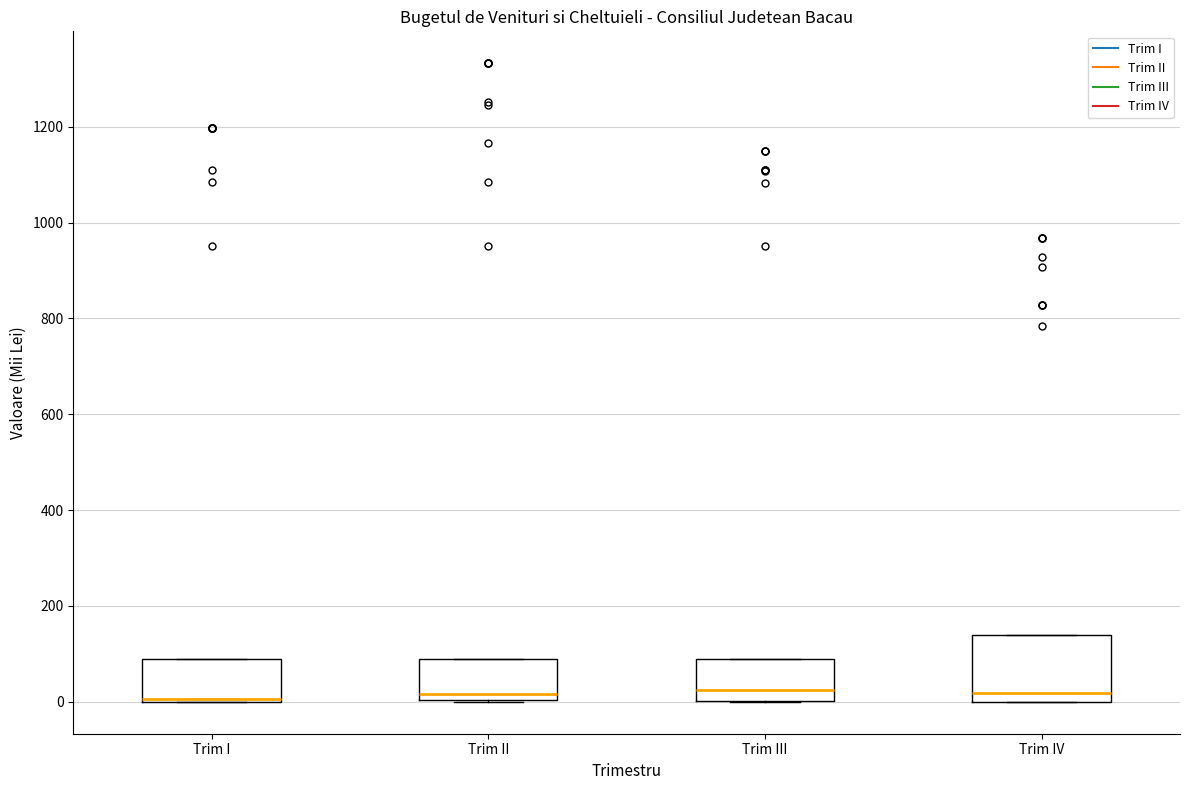

Where is the lower edge of the box for Trim I on the y-axis? The values are not printed on the chart, so give them approximately, as read against the axis.

0